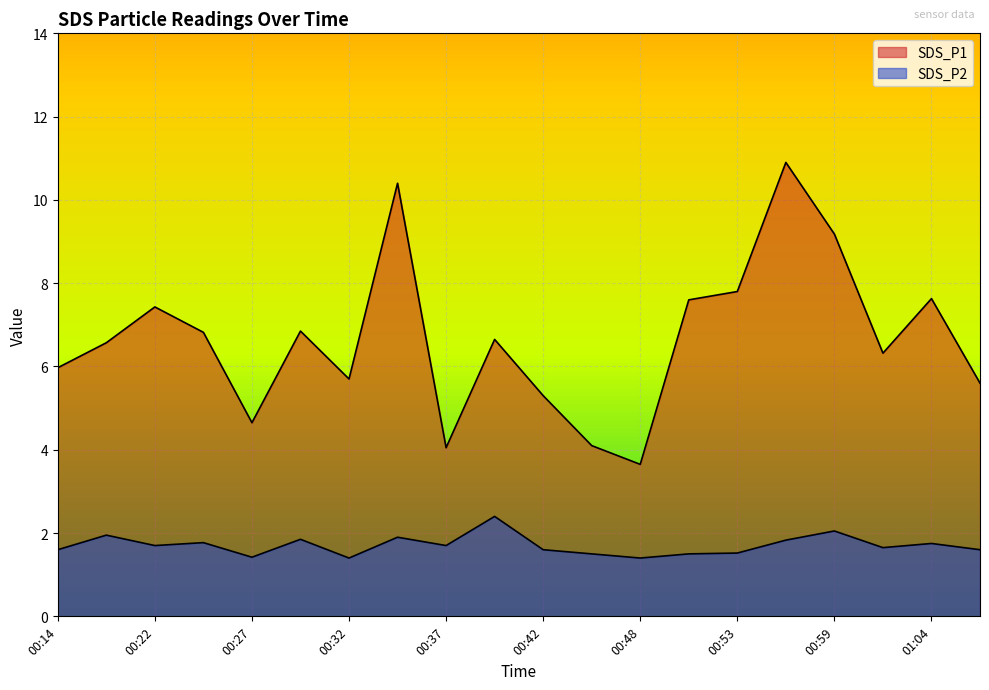

Between 00:32 and 00:53, which series saw the biggest shift?

SDS_P1